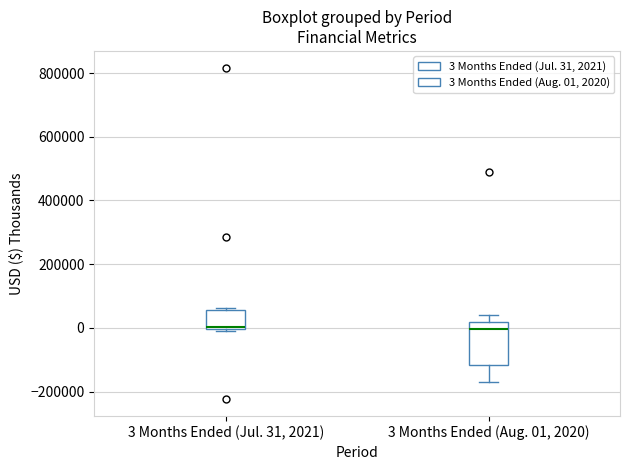

Reading left to right, transcribe this box plot: for each box, give where its median line is, the range the box spans, and where its two whiskers end, as read against the y-axis. The values are not printed on the chart, so give them approximately, as read against the axis.

3 Months Ended (Jul. 31, 2021): median 0 (just above the box's lower edge), box 0 to 60000, whiskers -20000 to 60000
3 Months Ended (Aug. 01, 2020): median 0, box -120000 to 20000, whiskers -160000 to 40000